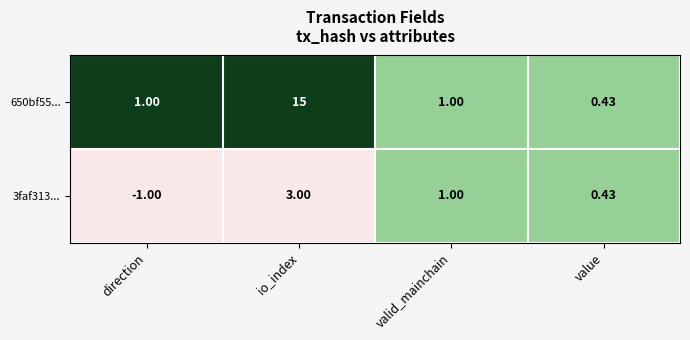

Where does the 3faf313... series first go above 1?

io_index